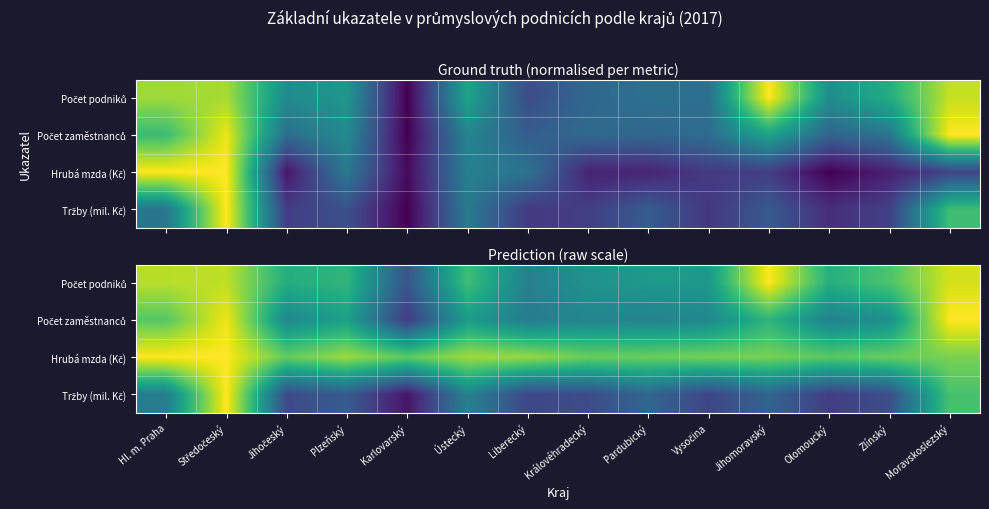

How many series are shown in this chart?

4